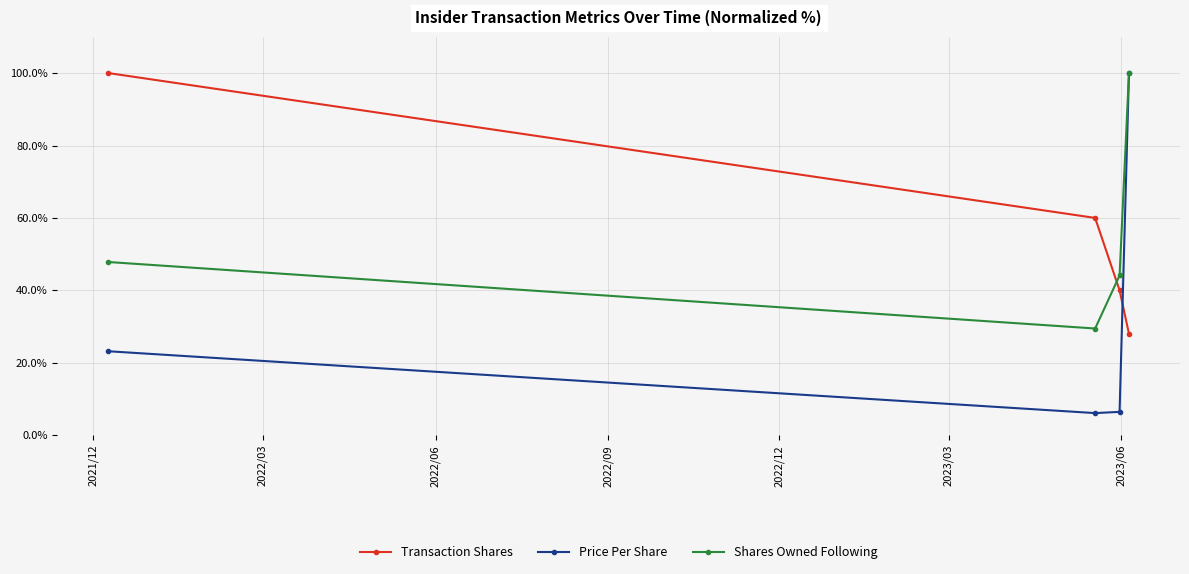

What is the maximum value shown in the chart?

100.0